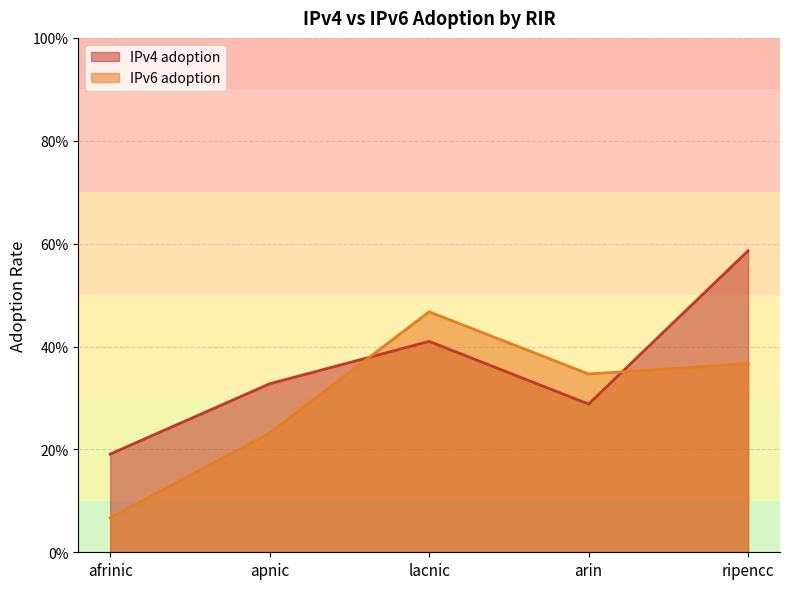

Where is the first local minimum for IPv4 adoption?

arin